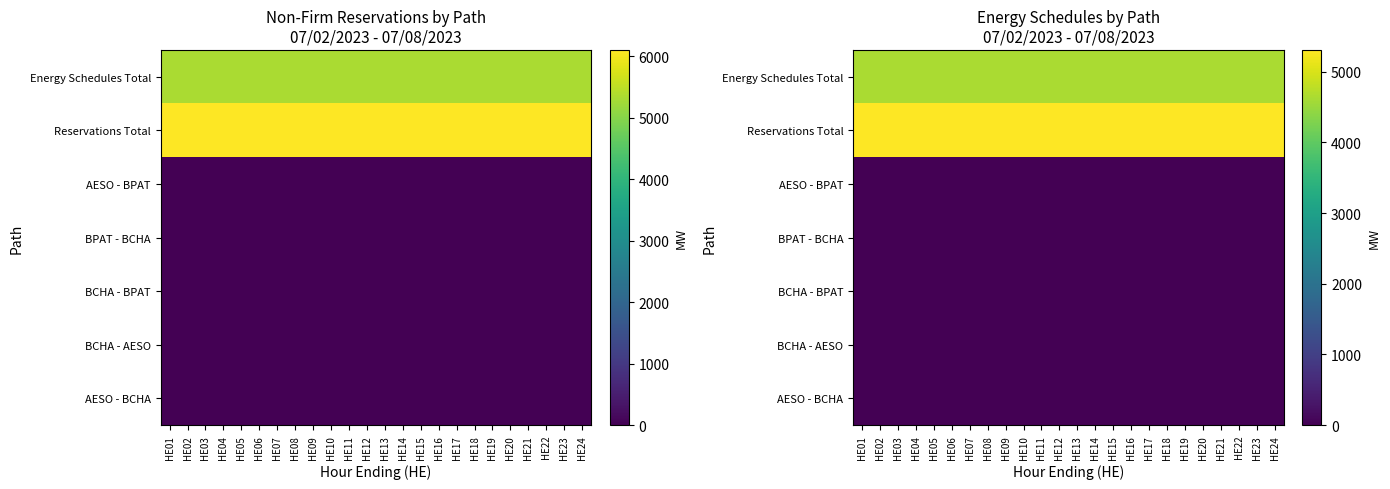

What is the spread (max minus min) of values at HE14?

5308.7